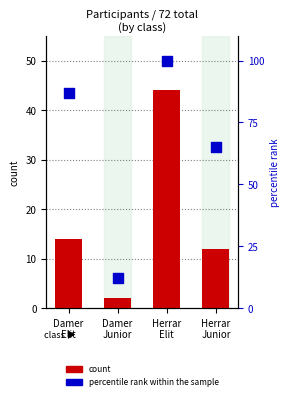

Which series reaches the maximum Y coordinate?

percentile rank within the sample